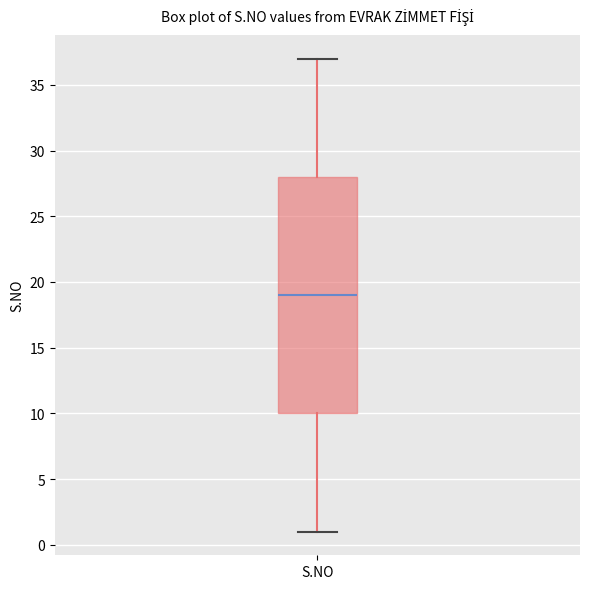

Transcribe this box plot: give where the median line is, the range the box spans, and where the two whiskers end, as read against the y-axis. The values are not printed on the chart, so give them approximately, as read against the axis.

median 19, box 10 to 28, whiskers 1 to 37